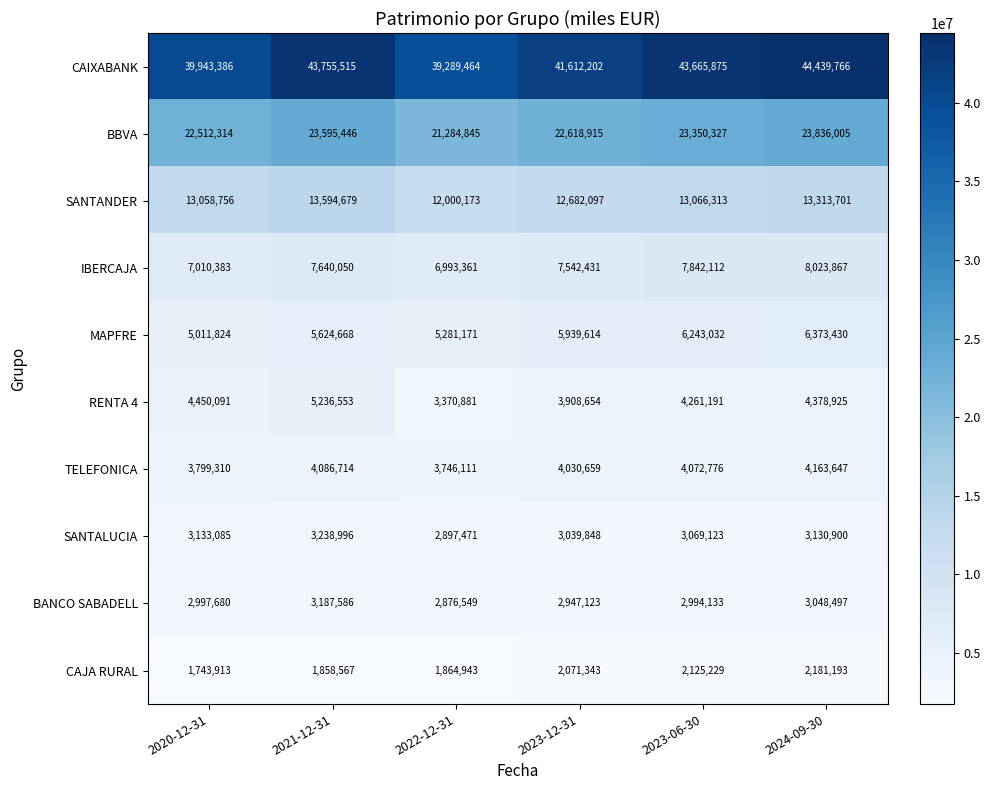

At which category is the sum across all series the highest?

2024-09-30